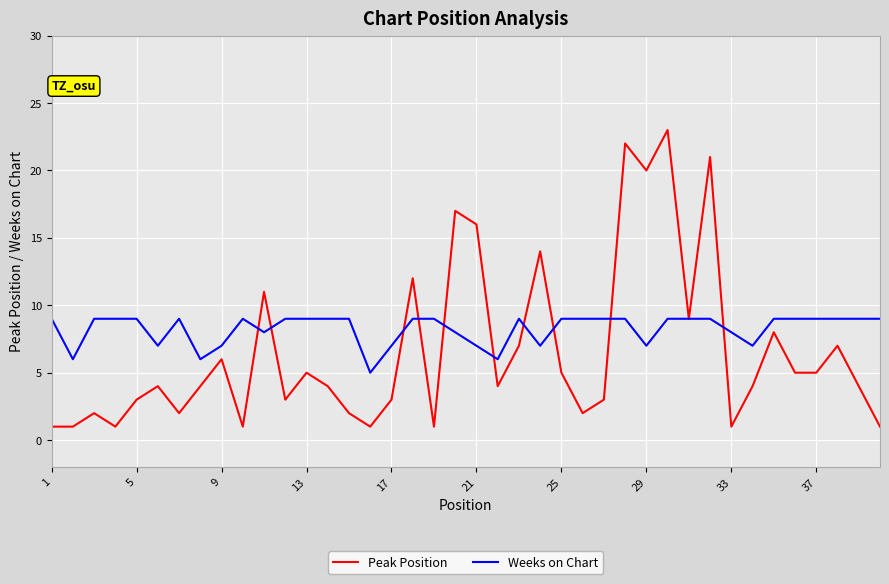

What is the sum of all Peak Position values?

265